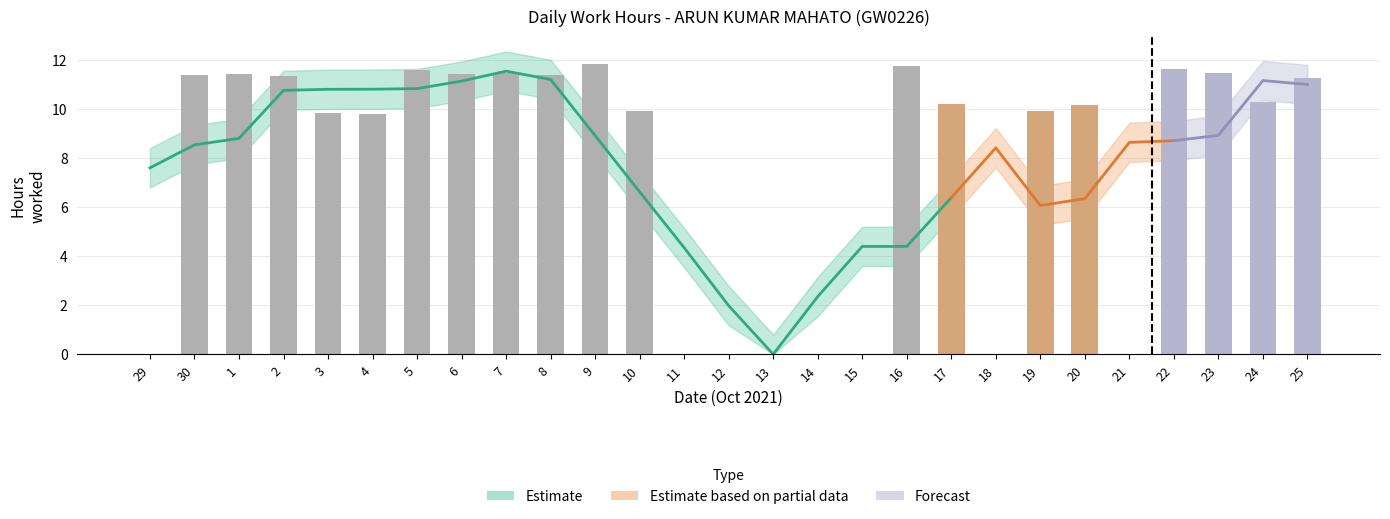

What is the sum of all values?

207.9